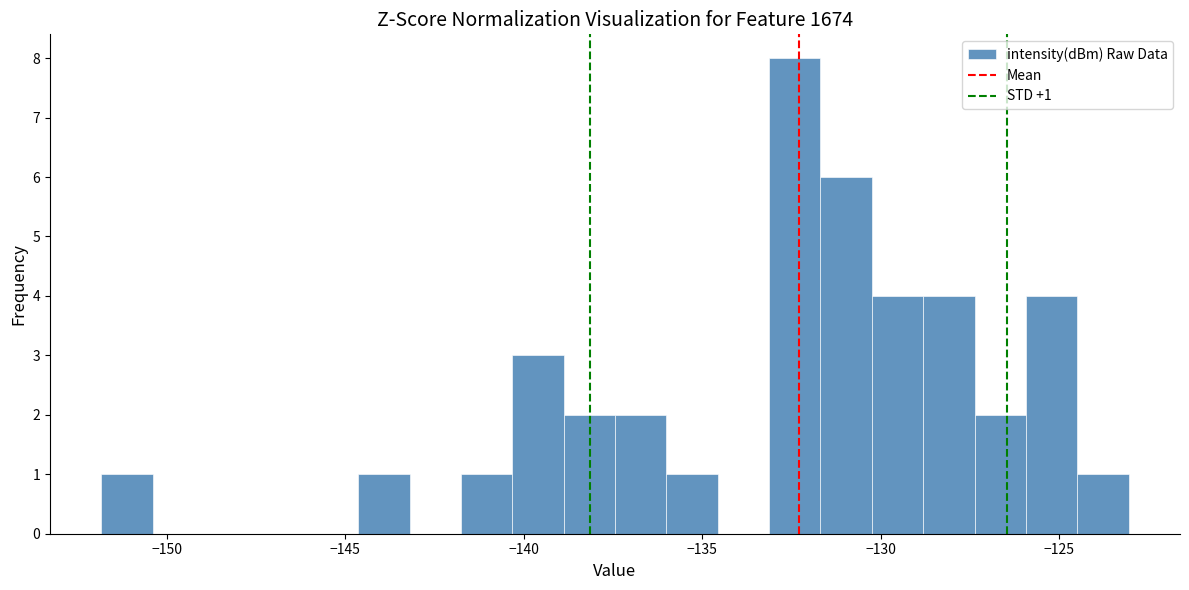

Read against the x-axis, roughly where is the centre of the tallest bar?

-132.5